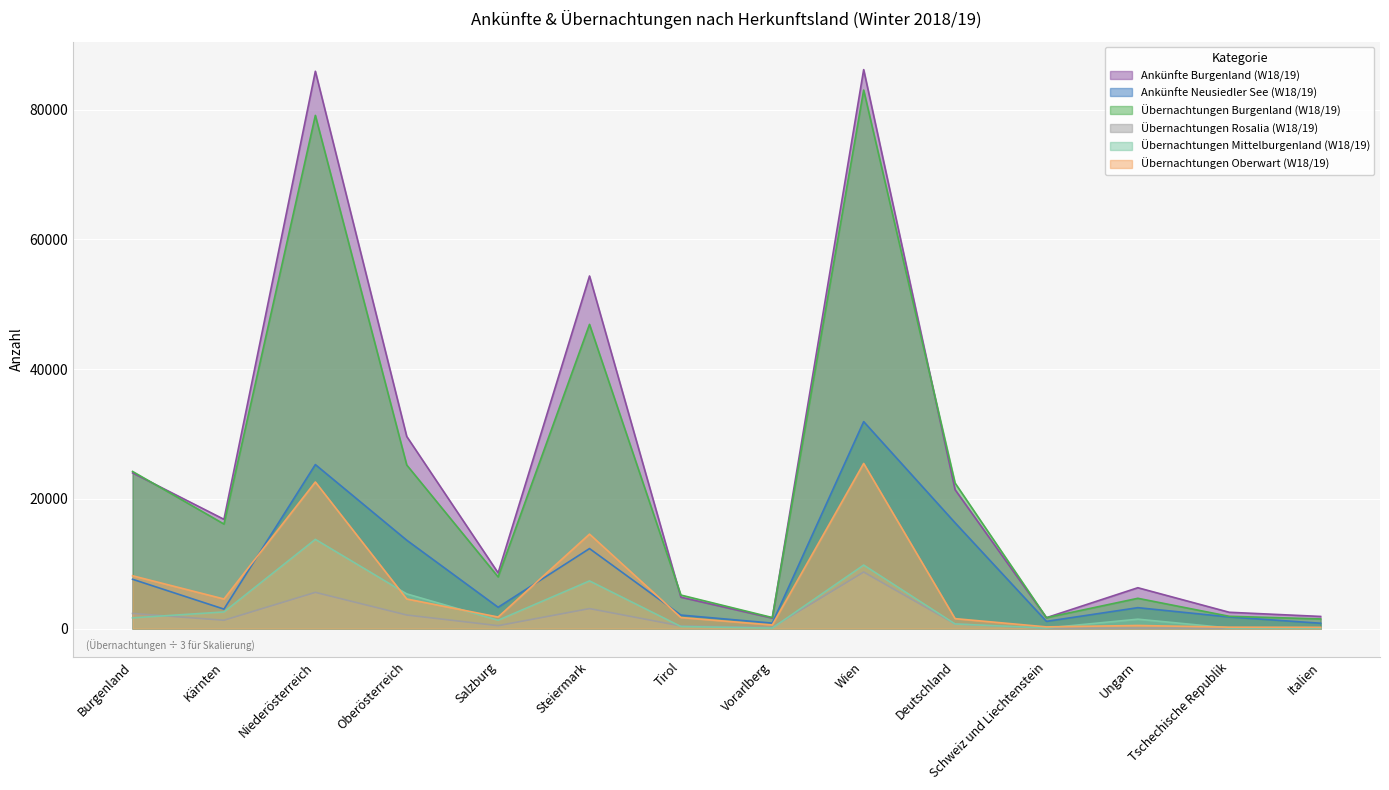

At which category is the sum across all series the highest?

Wien